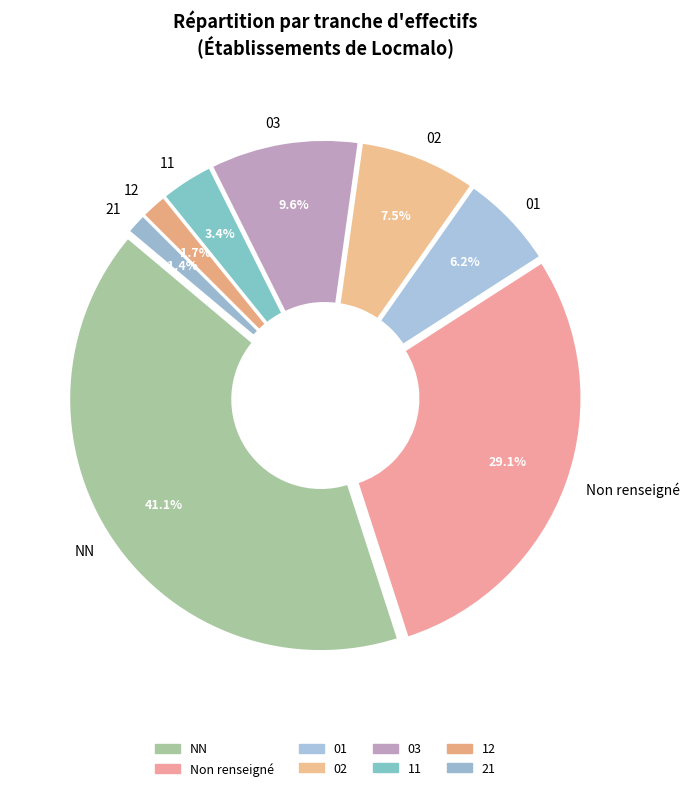

To the nearest percent, what percentage of the pie is 11?

3%